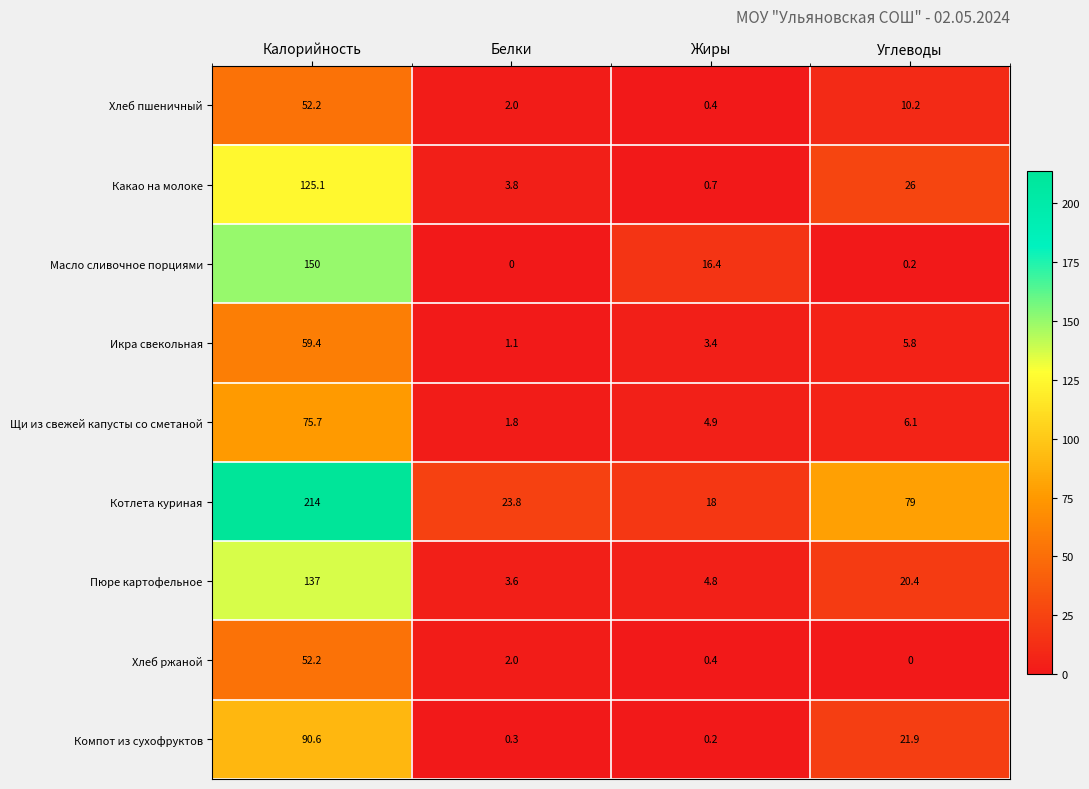

At how many categories does at least one series exceed 35?

2